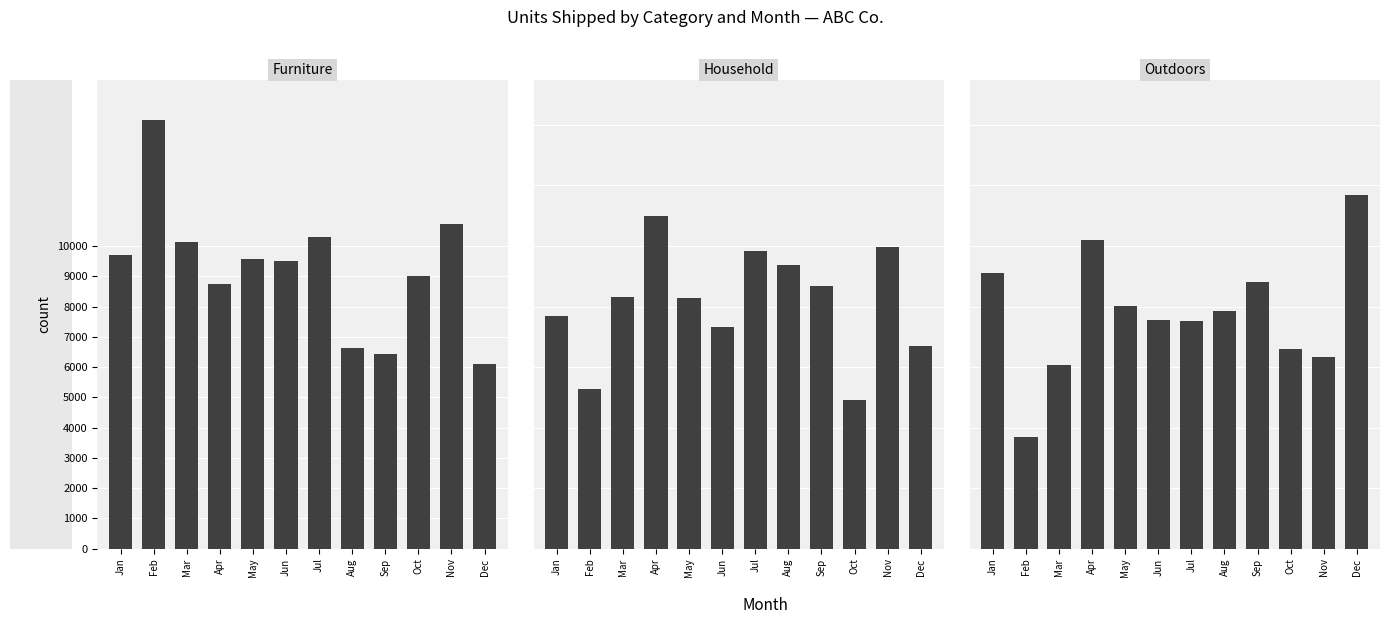

What is the sum of all Outdoors values?

93380